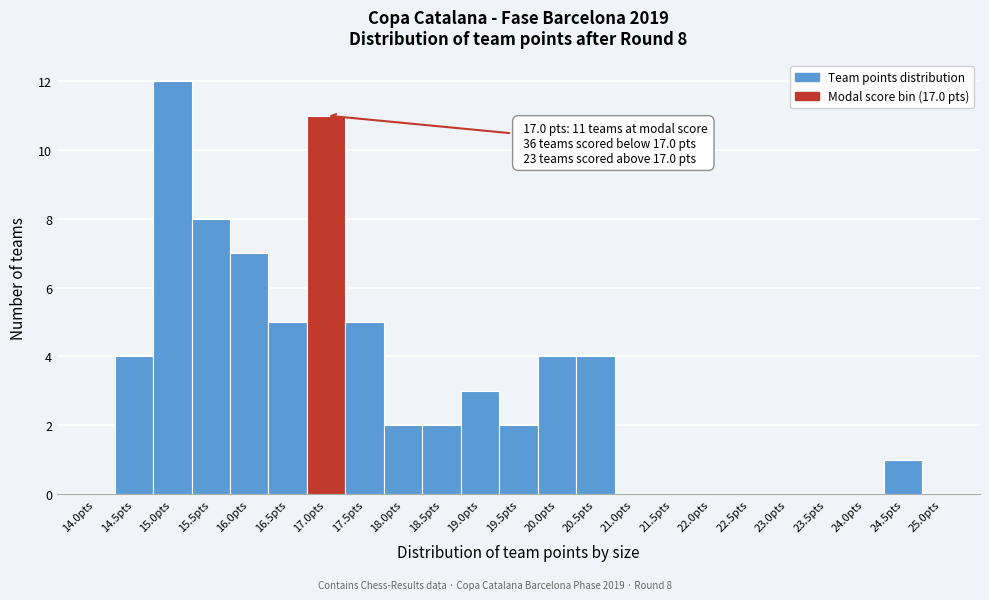

Over which range of the x-axis is the bar tallest?

14.75 to 15.25